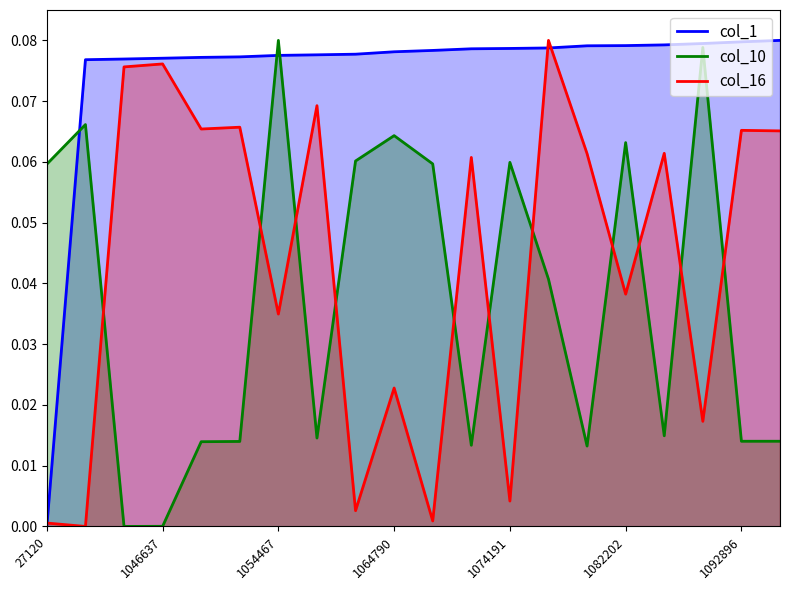

Reading left to right, transcribe all the data shown in this chart.

col_1: 0.0	0.1	0.1	0.1	0.1	0.1	0.1	0.1	0.1	0.1	0.1	0.1	0.1	0.1	0.1	0.1	0.1	0.1	0.1	0.1
col_10: 0.1	0.1	0.0	0.0	0.0	0.0	0.1	0.0	0.1	0.1	0.1	0.0	0.1	0.0	0.0	0.1	0.0	0.1	0.0	0.0
col_16: 0.0	0.0	0.1	0.1	0.1	0.1	0.0	0.1	0.0	0.0	0.0	0.1	0.0	0.1	0.1	0.0	0.1	0.0	0.1	0.1